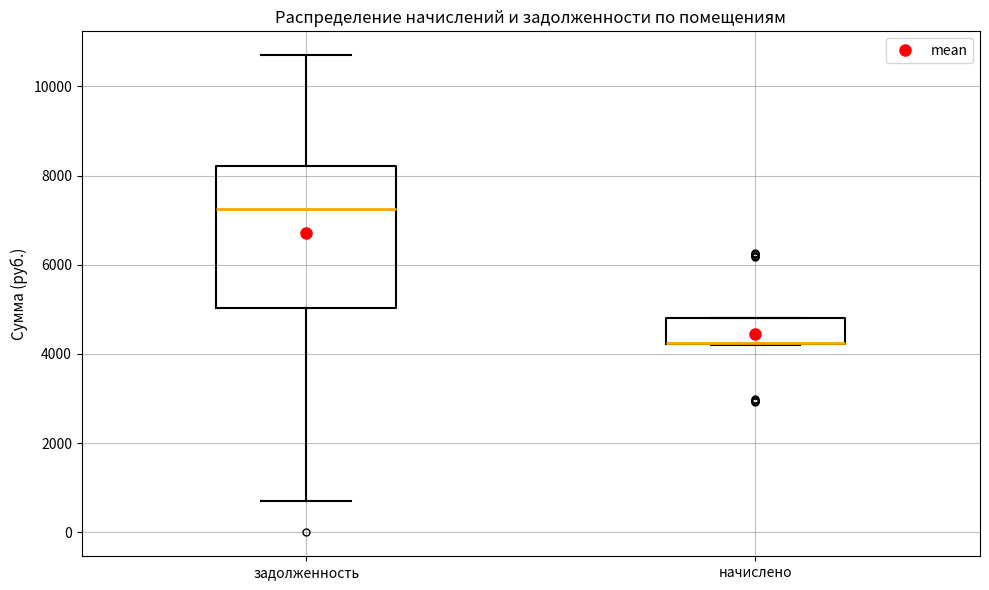

Where is the upper edge of the box for начислено on the y-axis? The values are not printed on the chart, so give them approximately, as read against the axis.

4800